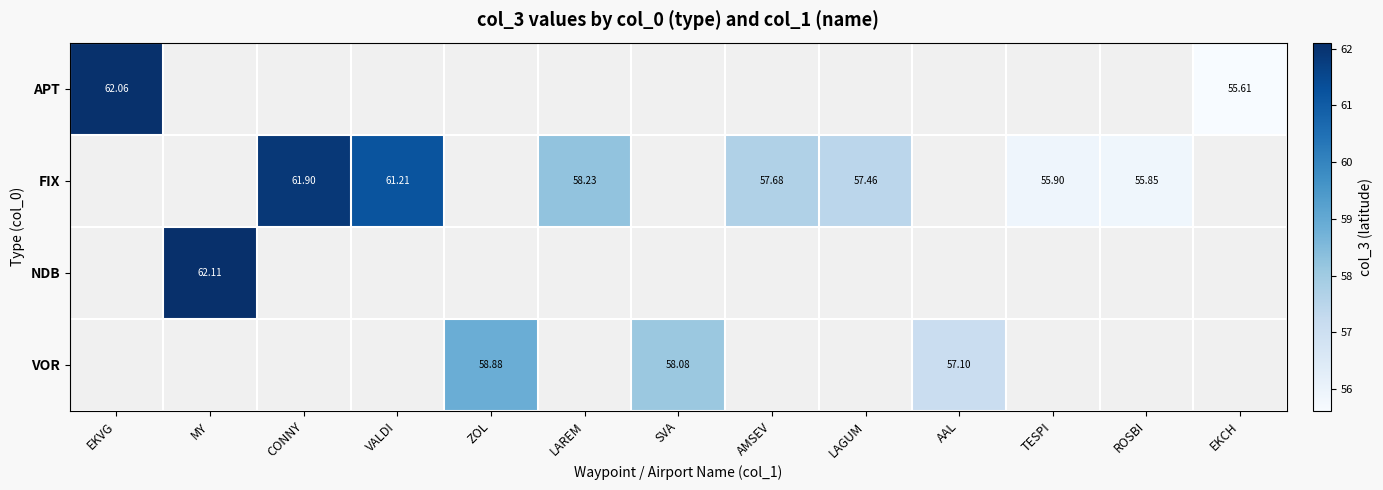

At how many categories does at least one series exceed 61?

4